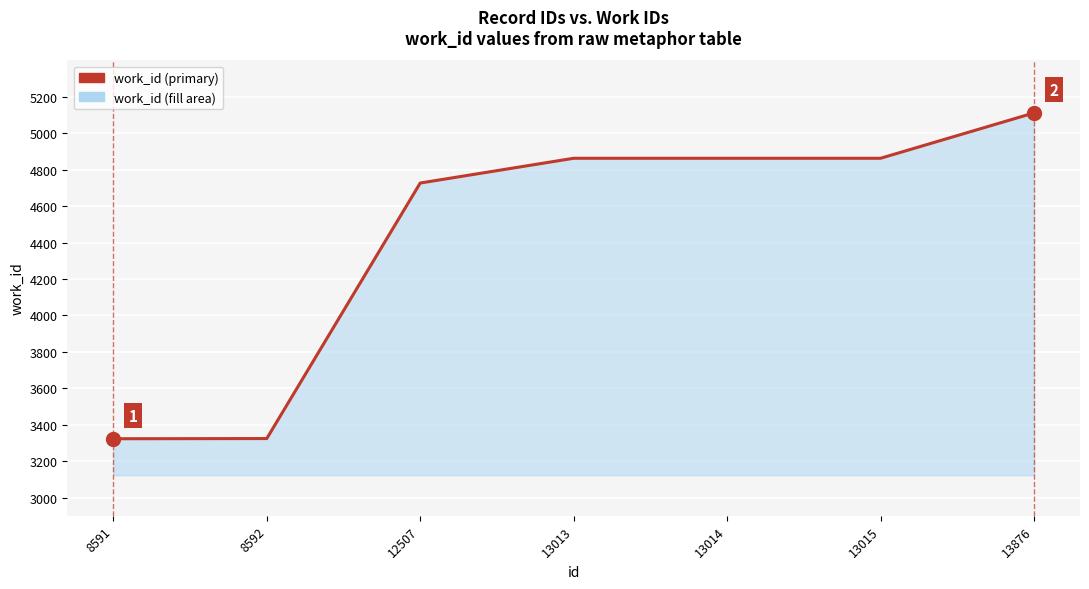

How many values are below 4863?

3